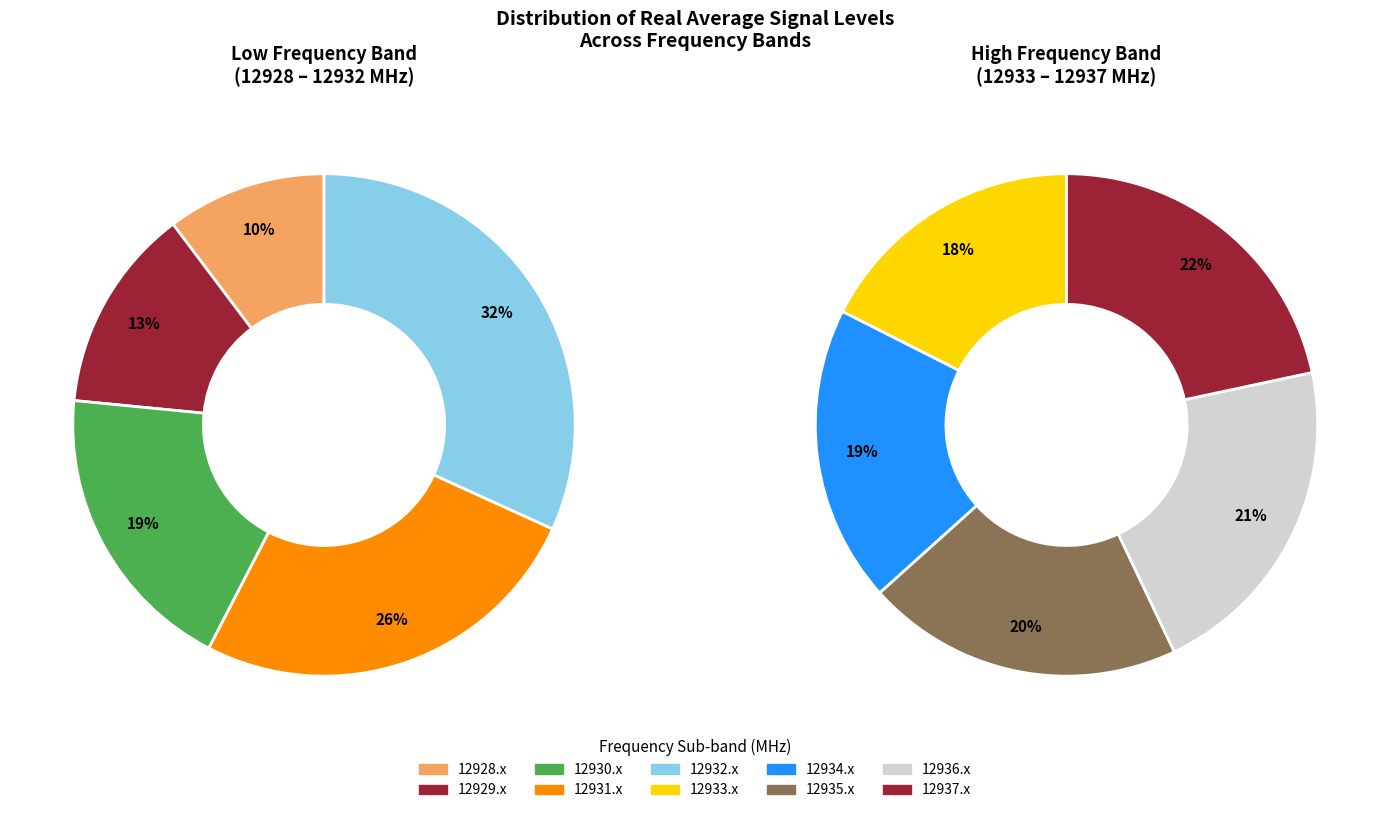

Does 12937.5 represent more than half of the total?

No